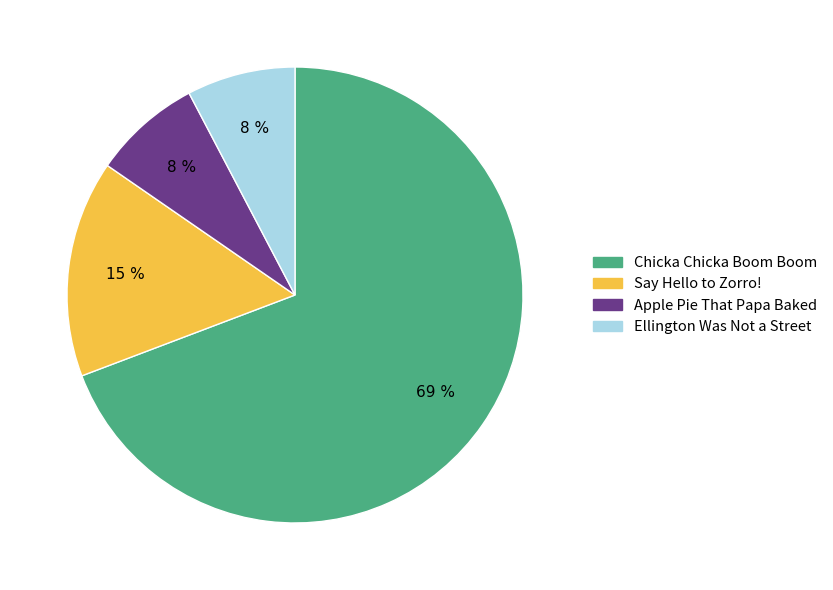

Count the number of slices in the pie.

4